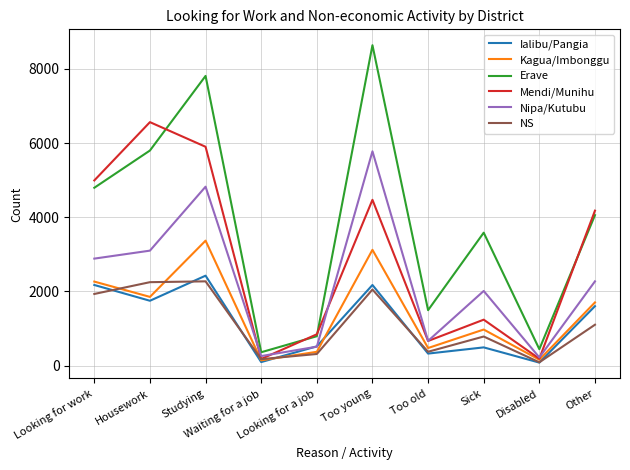

At which label does Mendi/Munihu reach its peak?

Housework